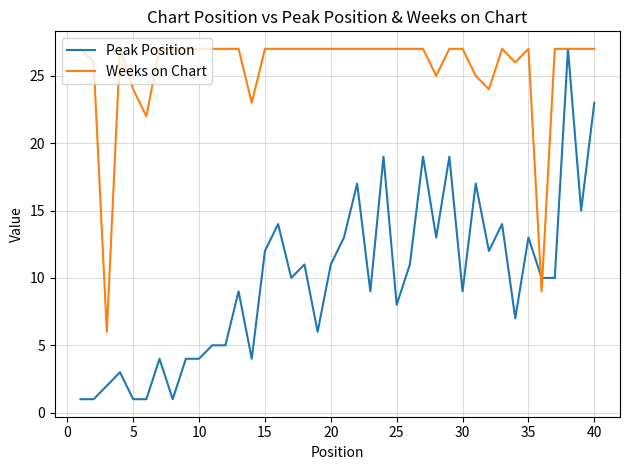

What is the lowest value of the Weeks on Chart series?

6